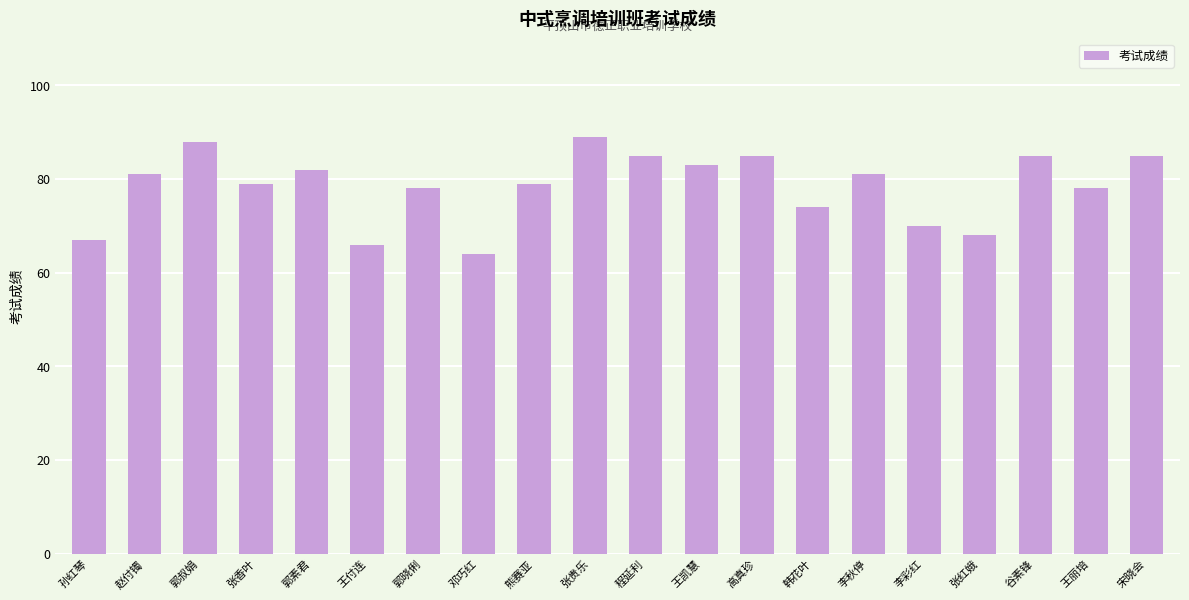

The chart shows a value of 81 at 李秋停. True or false?

True